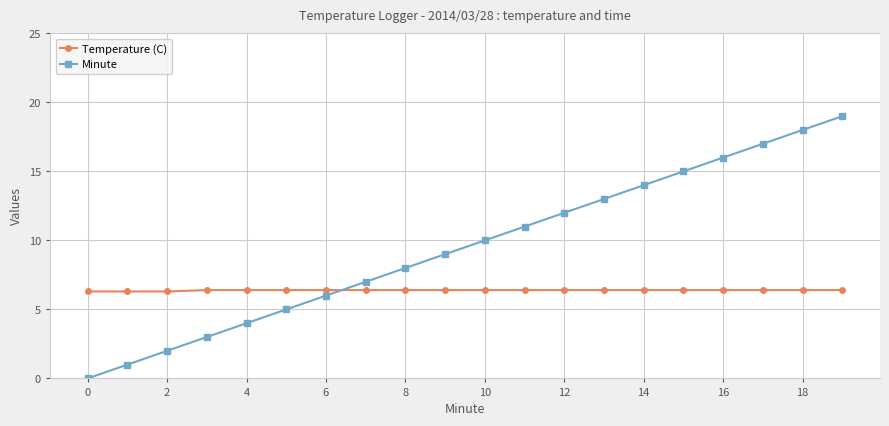

What is the value of the Minute point at the 16th from the left?

15.0